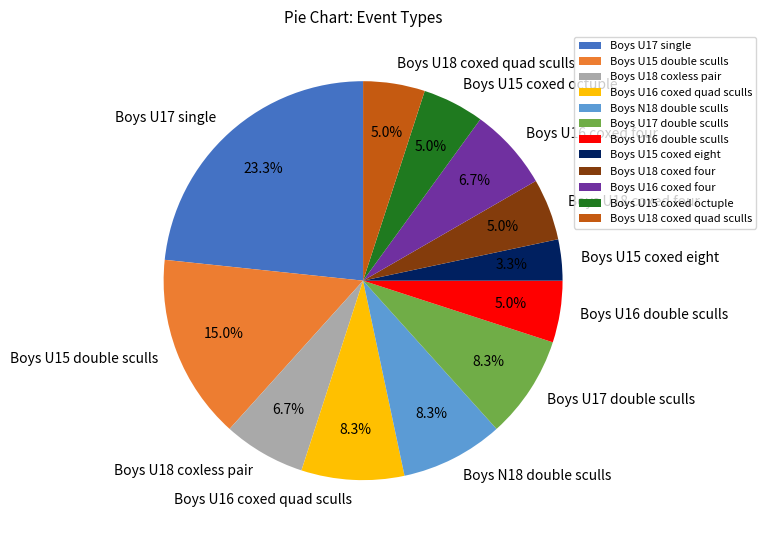

What percentage is the Boys U15 double sculls slice, to the nearest percent?

15%